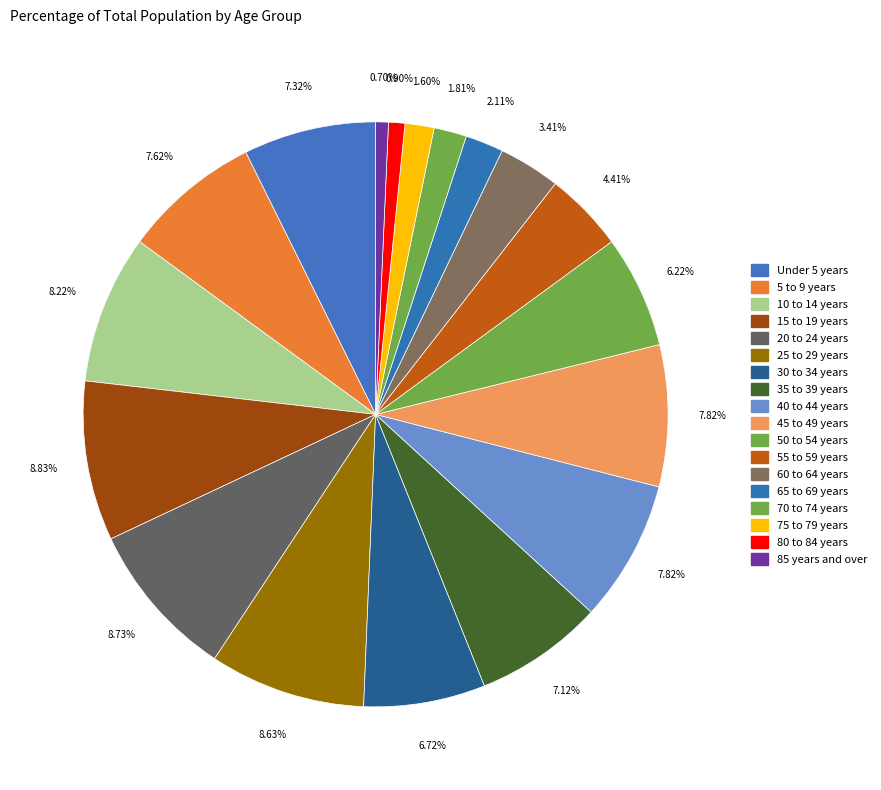

How many slices are in this pie chart?

18